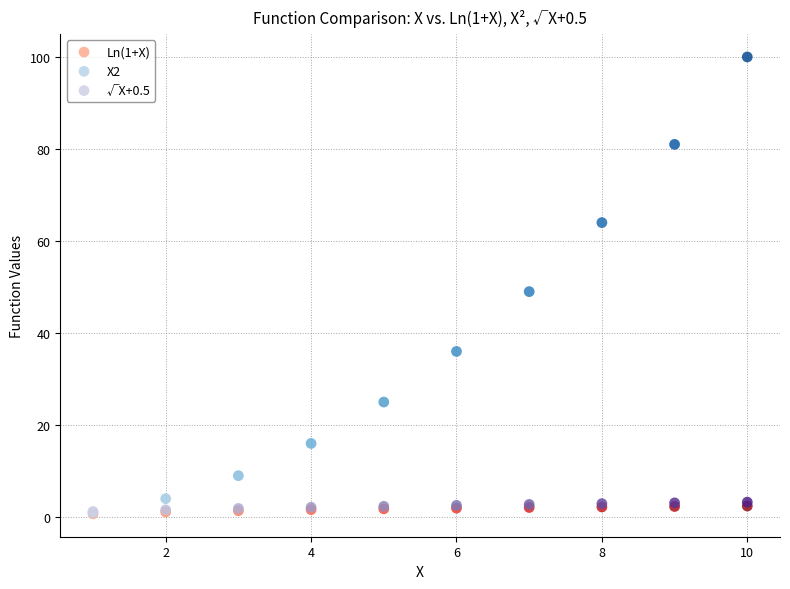

What are all the series names shown in the legend?

Ln(1+X), X2, √X+0.5